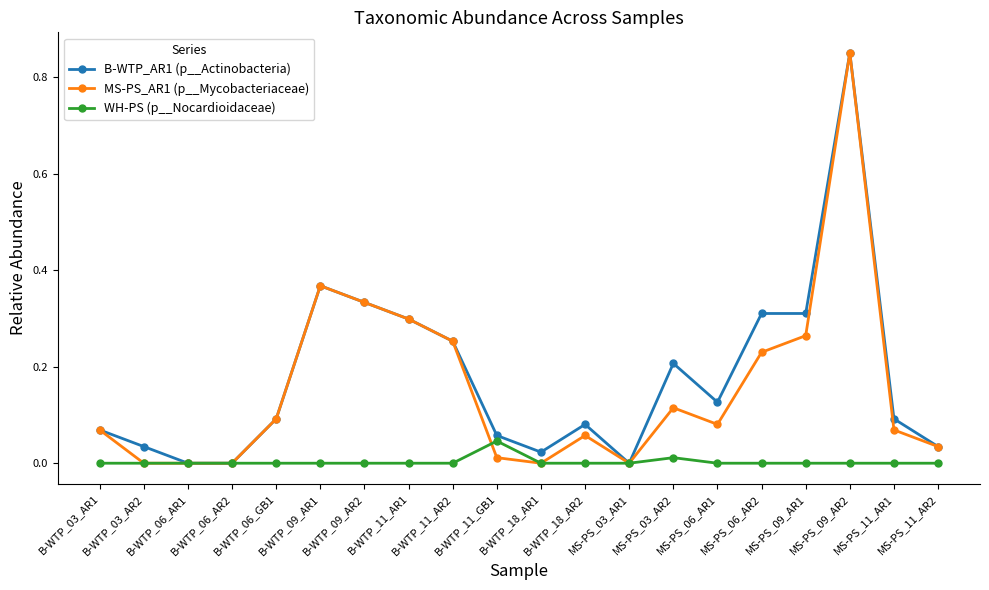

How many categories are shown in the chart?

20